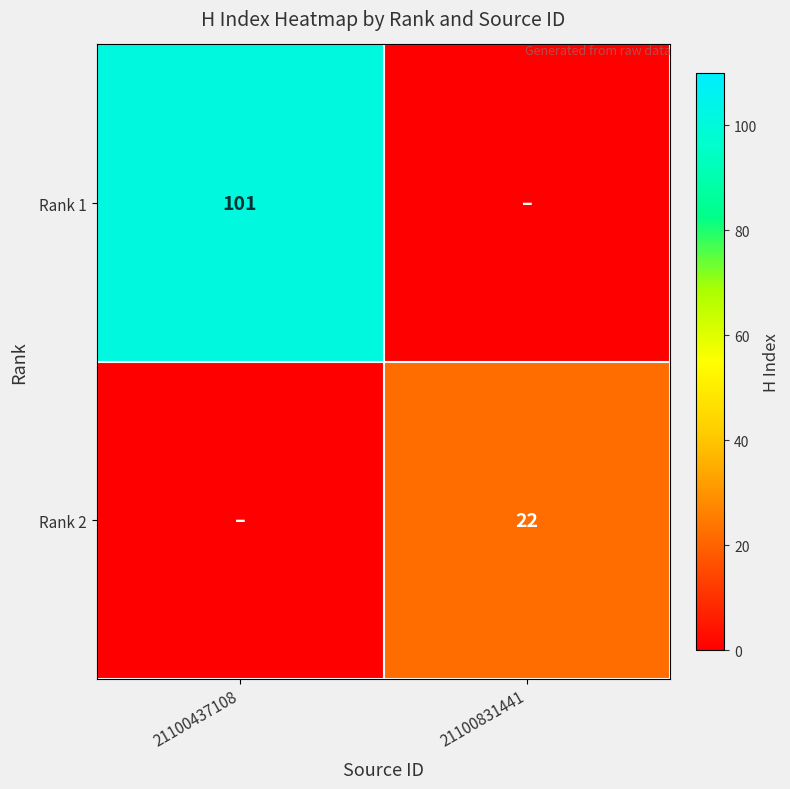

The Rank 2 series shows 22 at 21100831441. True or false?

True